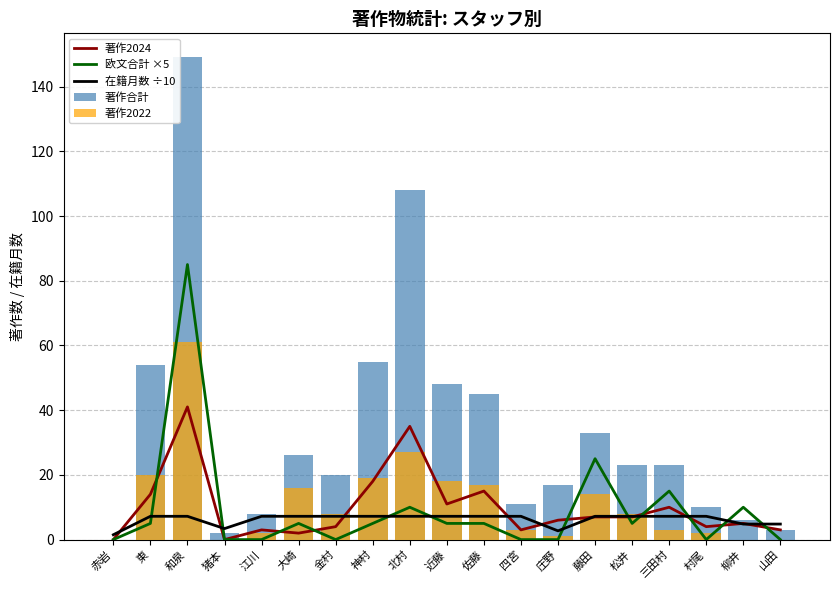

The 著作合計 series shows 3.5 at 猪本. True or false?

False